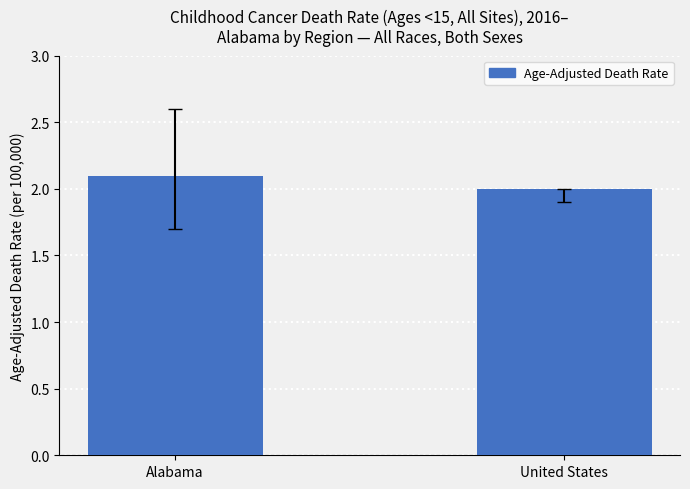

What is the sum of the values at Alabama and United States?

4.1